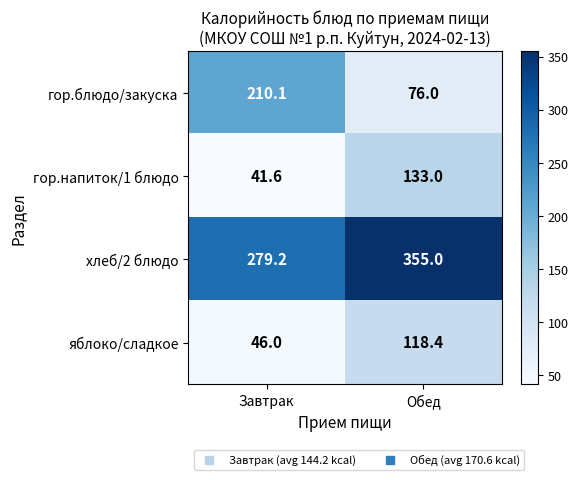

Which category has the highest value across all series?

Обед